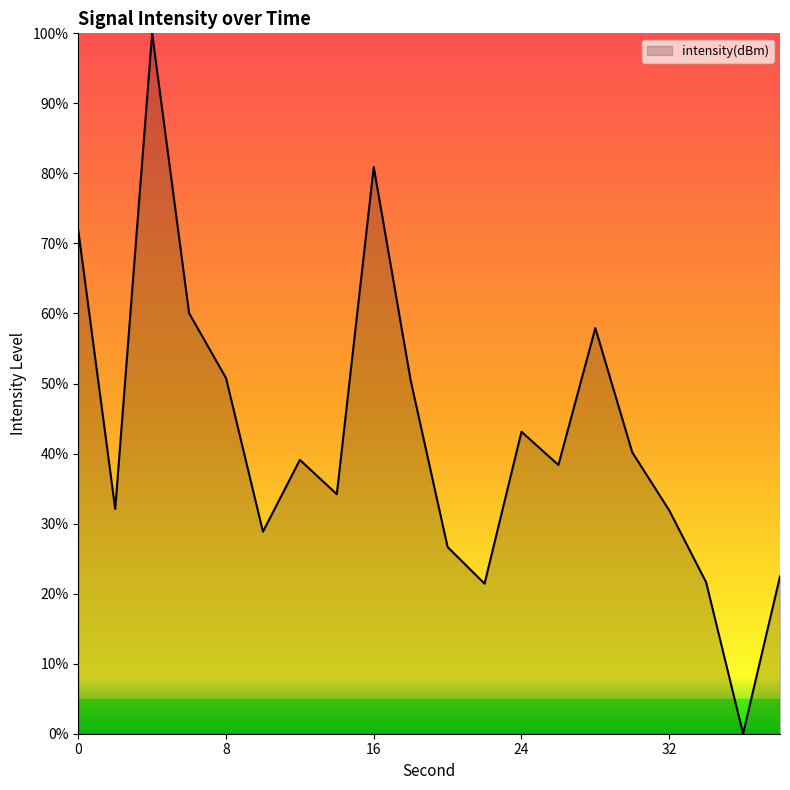

Does the chart display data point markers on the line(s)?

No